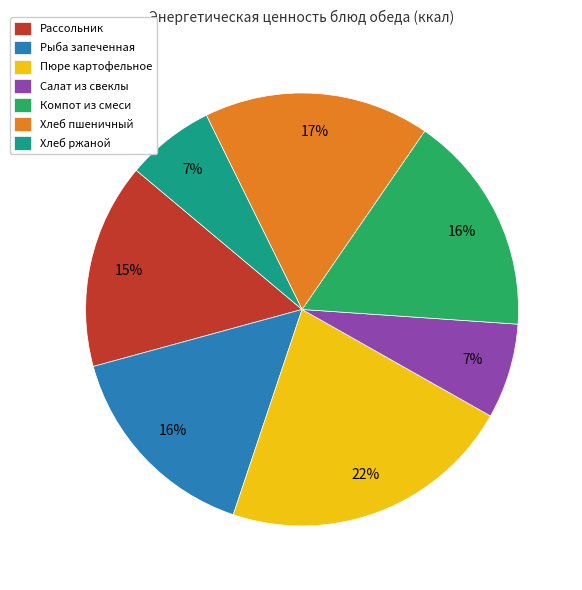

To the nearest percent, what percentage of the pie is Пюре картофельное?

22%